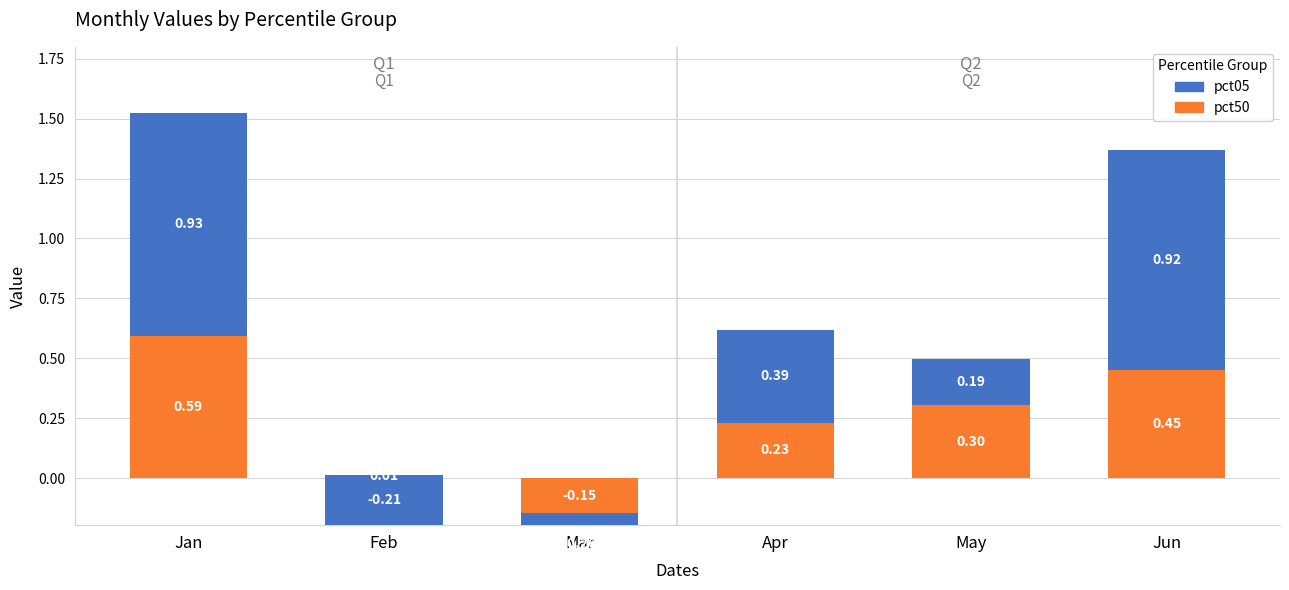

List the series in order of their overall mean, lowest first.

pct50, pct05